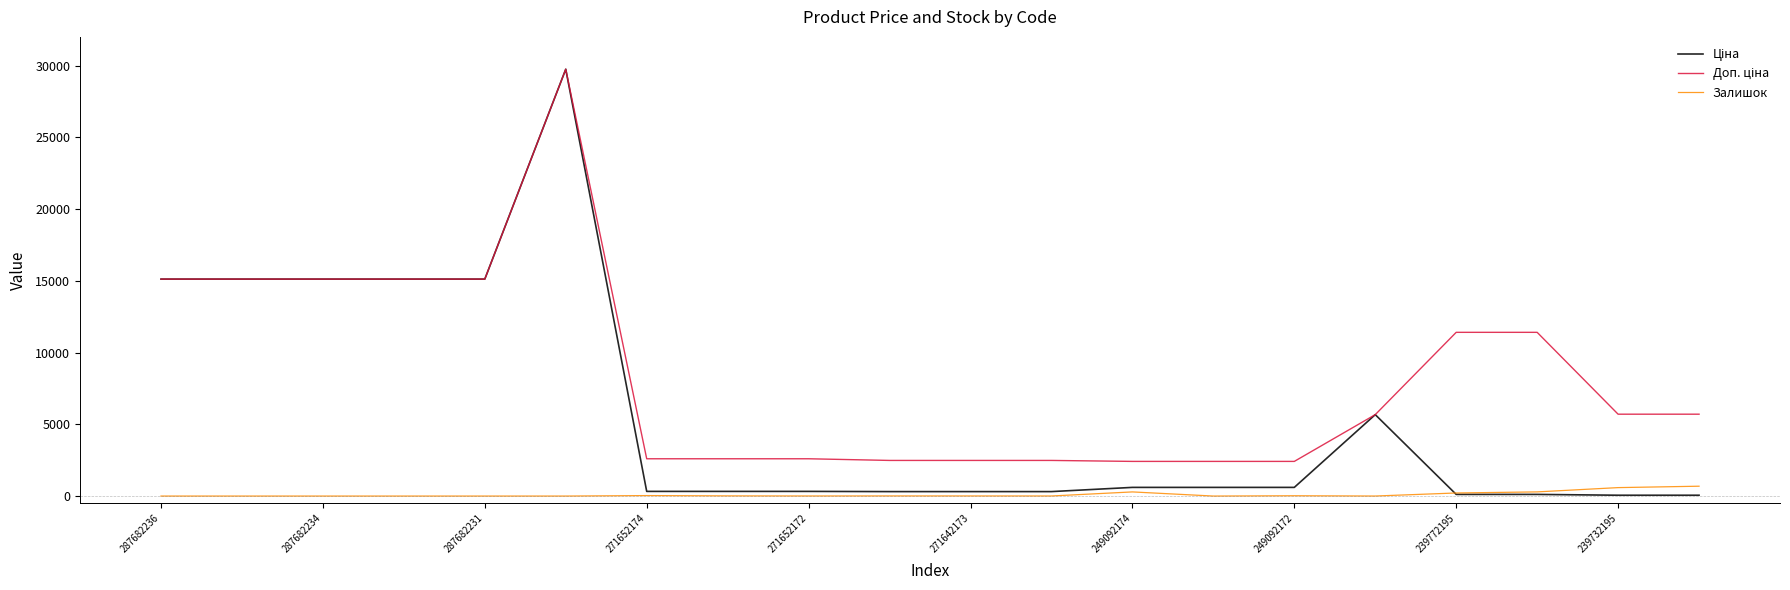

How many intersections are there between Ціна and Залишок?

1